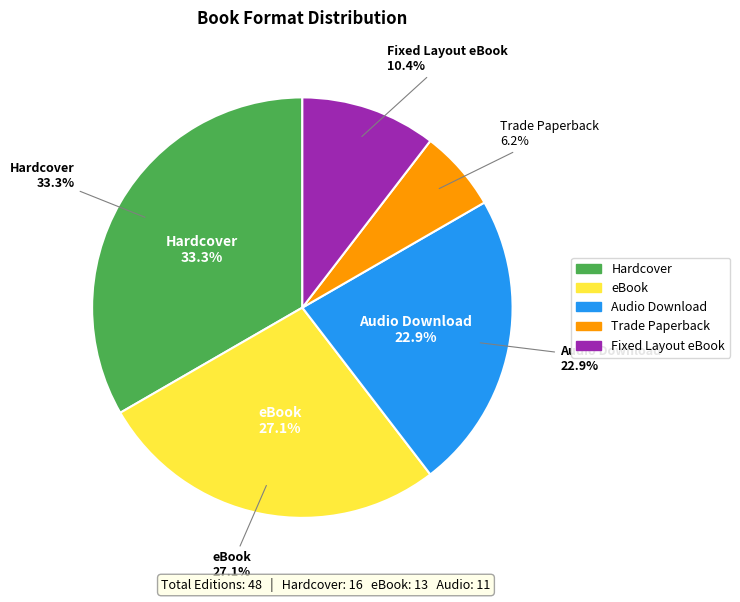

Is the sum of Audio Download and Fixed Layout eBook greater than half?

No